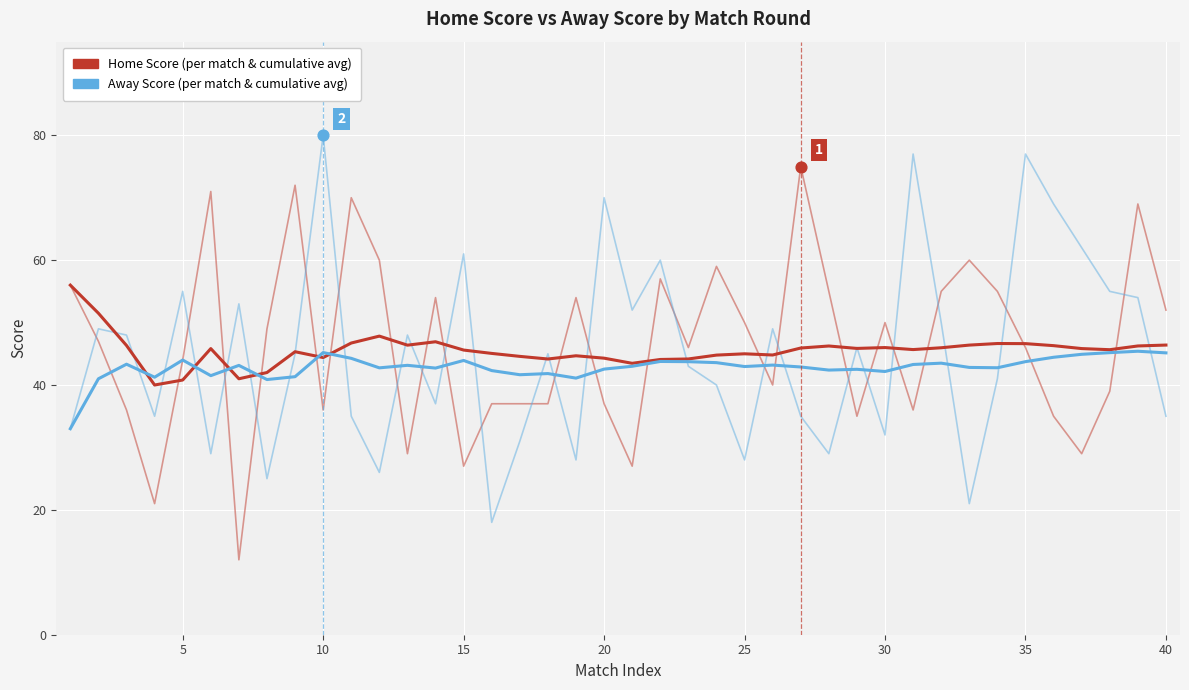

Is the value of Home Score (cumulative avg) at 24 greater than the value of Away Score (cumulative avg) at 0?

Yes